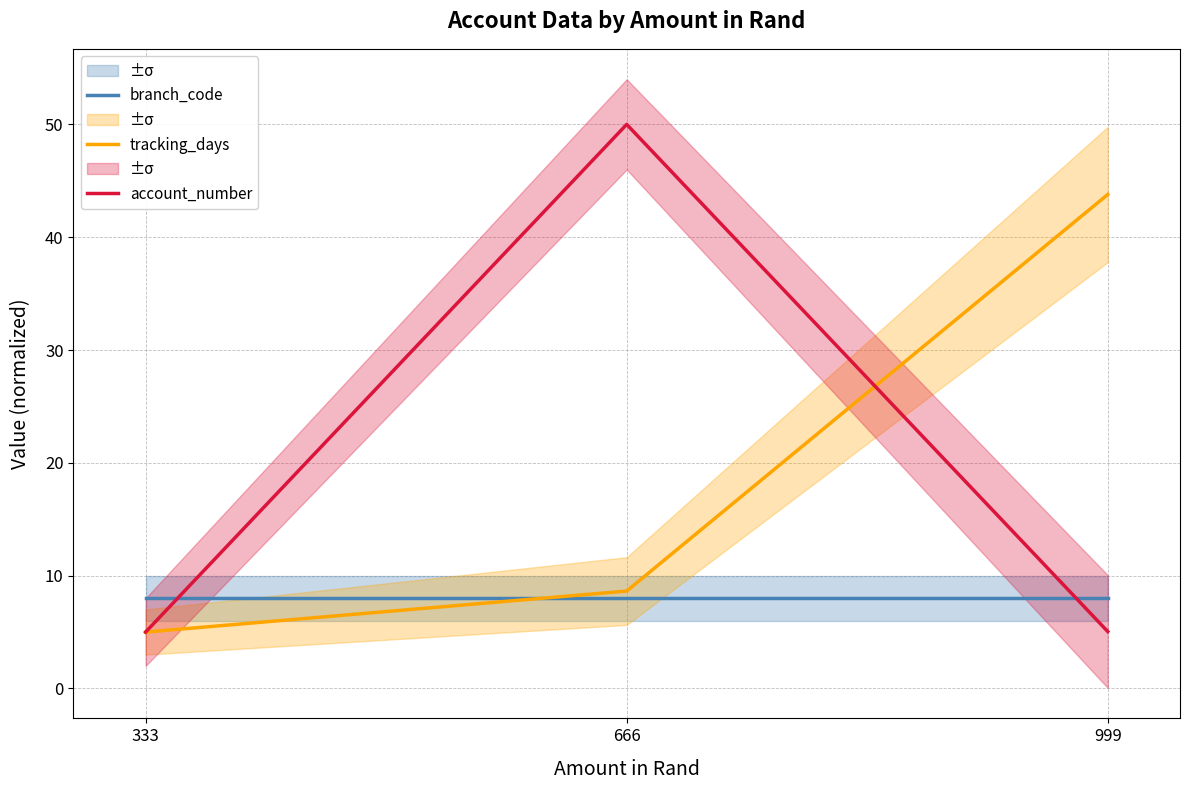

Rank the series by their maximum value, from highest to lowest.

account_number, tracking_days, branch_code